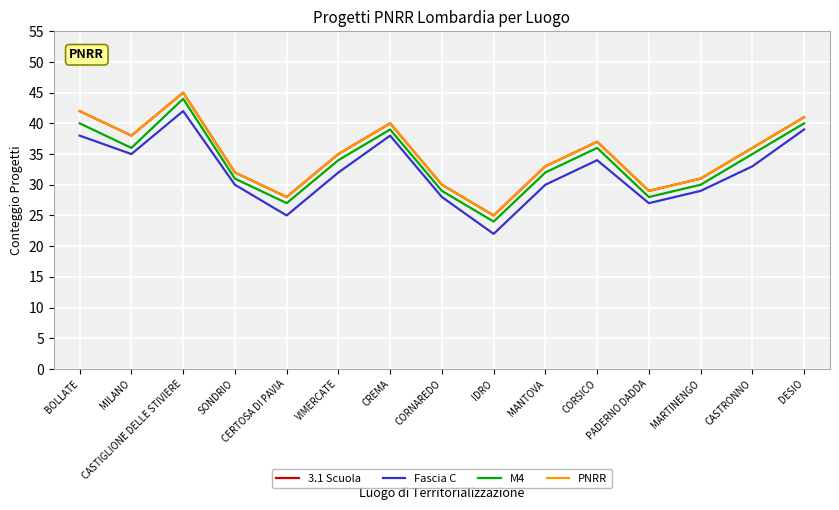

Does the chart have visible grid lines?

Yes